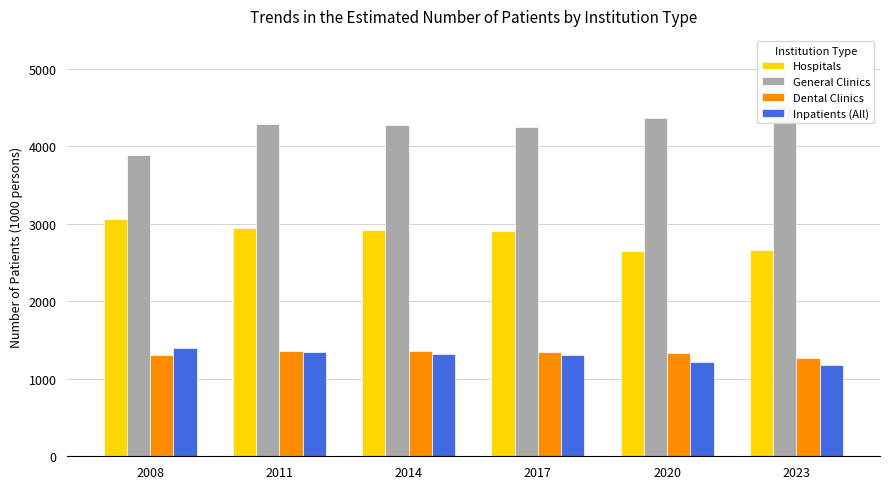

Reading left to right, extract all data points from this chart.

Hospitals: 2008=3060.1	2011=2949.3	2014=2915.0	2017=2902.7	2020=2650.2	2023=2665.5
General Clinics: 2008=3887.8	2011=4289.7	2014=4278.8	2017=4253.2	2020=4366.5	2023=4520.9
Dental Clinics: 2008=1309.4	2011=1362.5	2014=1363.4	2017=1347.7	2020=1332.1	2023=1263.8
Inpatients (All): 2008=1392.4	2011=1341.0	2014=1318.8	2017=1312.6	2020=1211.3	2023=1175.3